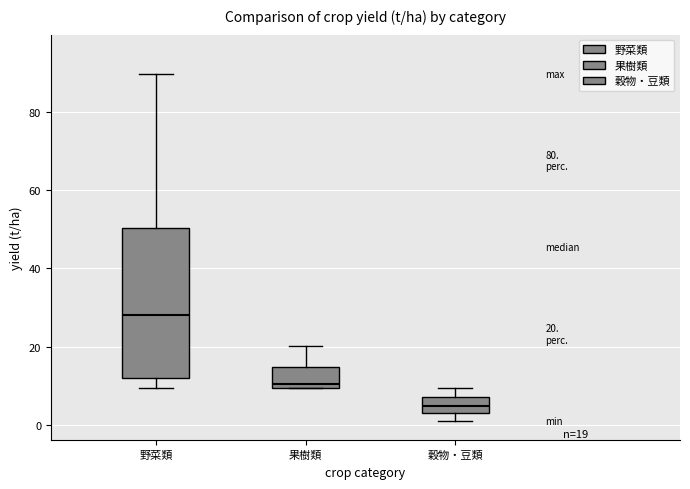

Which box has the lowest median line?

穀物・豆類